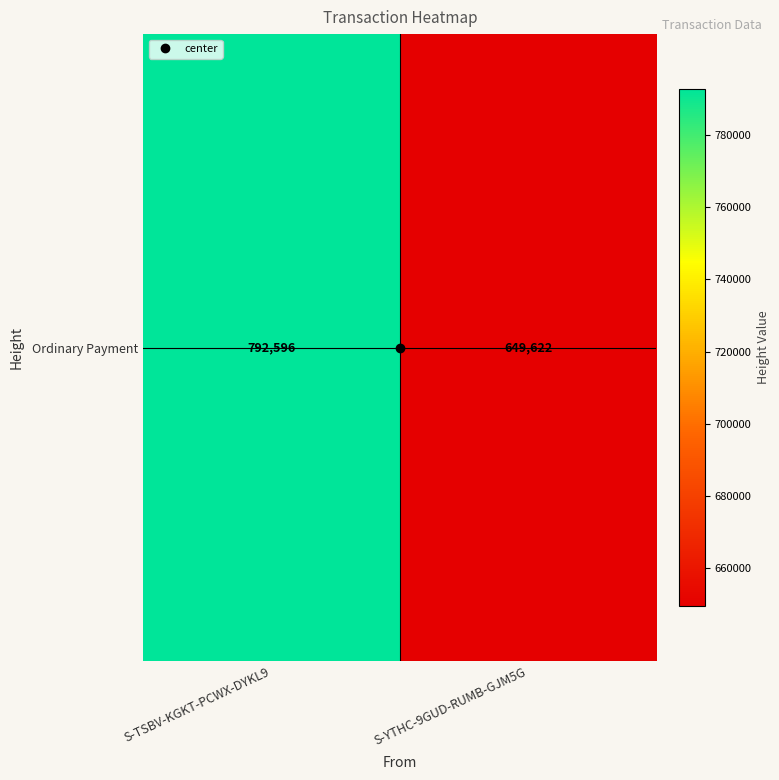

The value at S-YTHC-9GUD-RUMB-GJM5G is 649622. True or false?

True